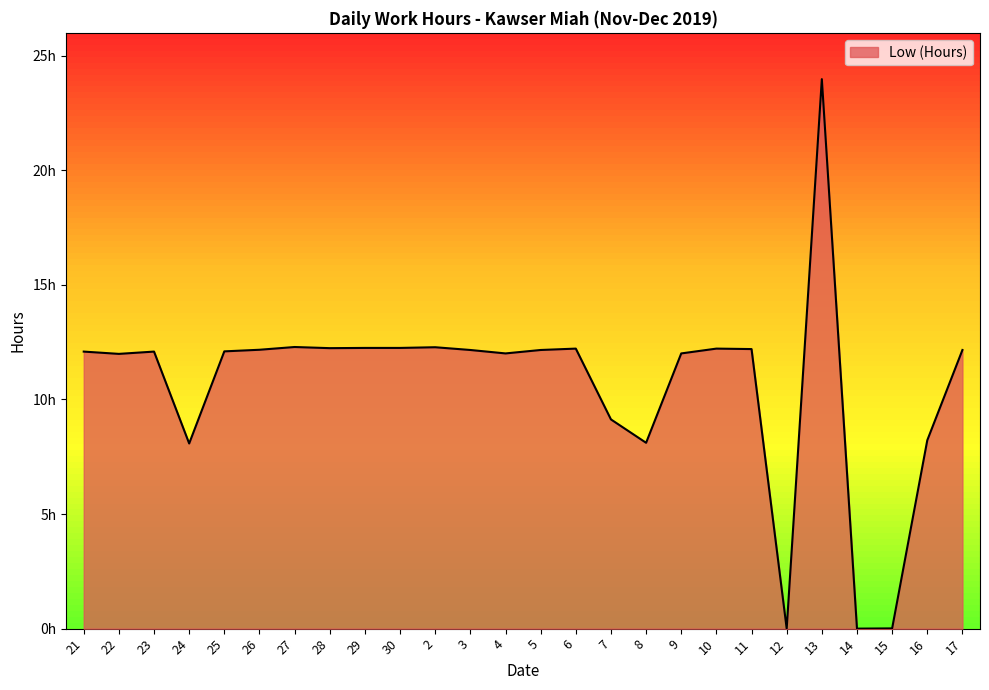

Between 7 and 8, which is larger?

7